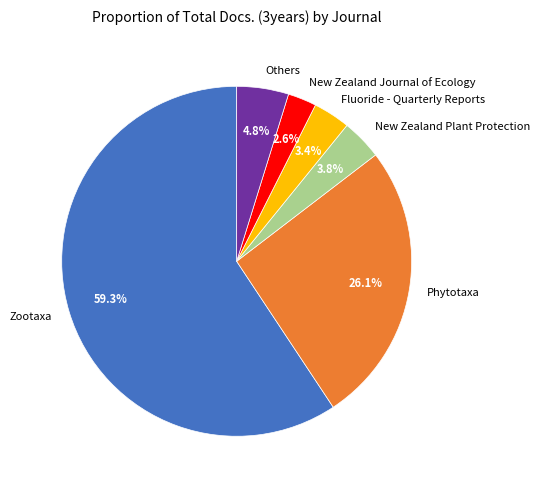

Approximately how many times larger is the value at New Zealand Journal of Ecology compared to New Zealand Plant Protection?

0.7